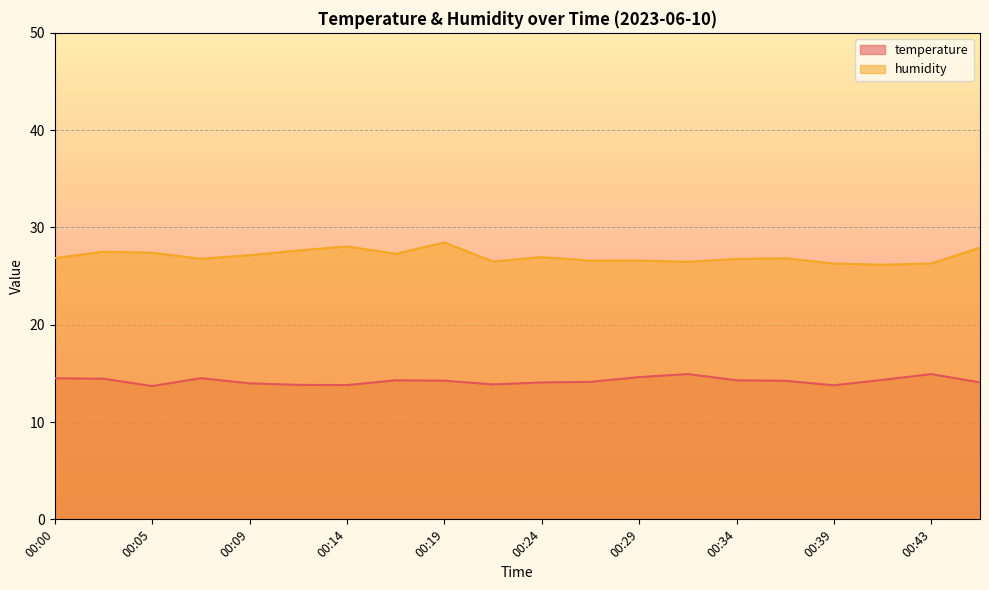

At how many categories does at least one series exceed 27?

8